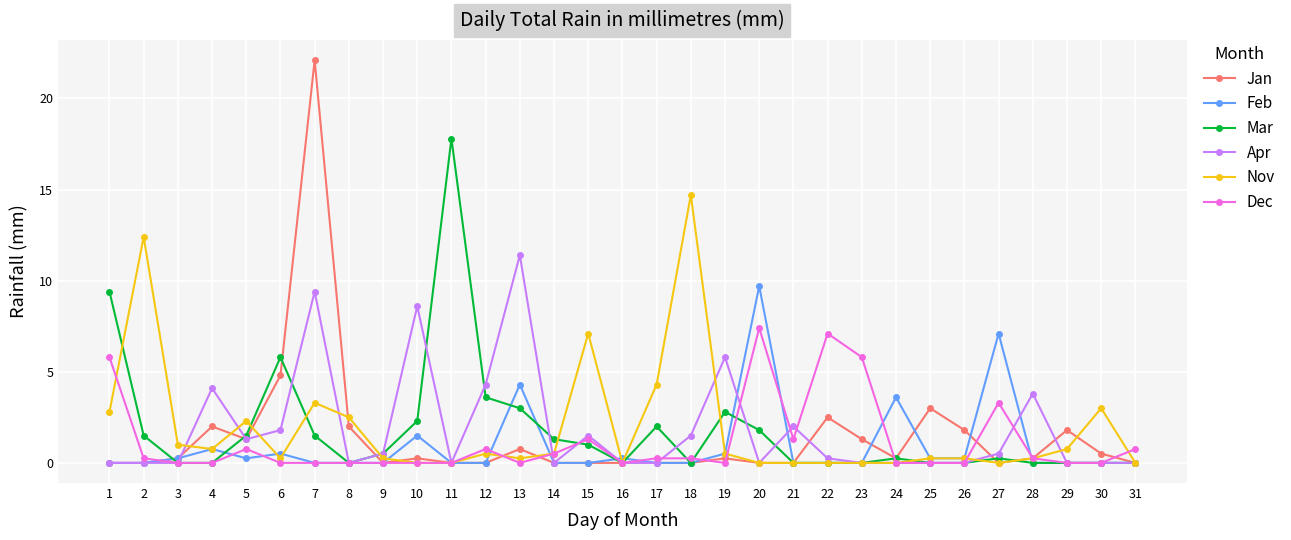

At which category is the sum across all series the highest?

7